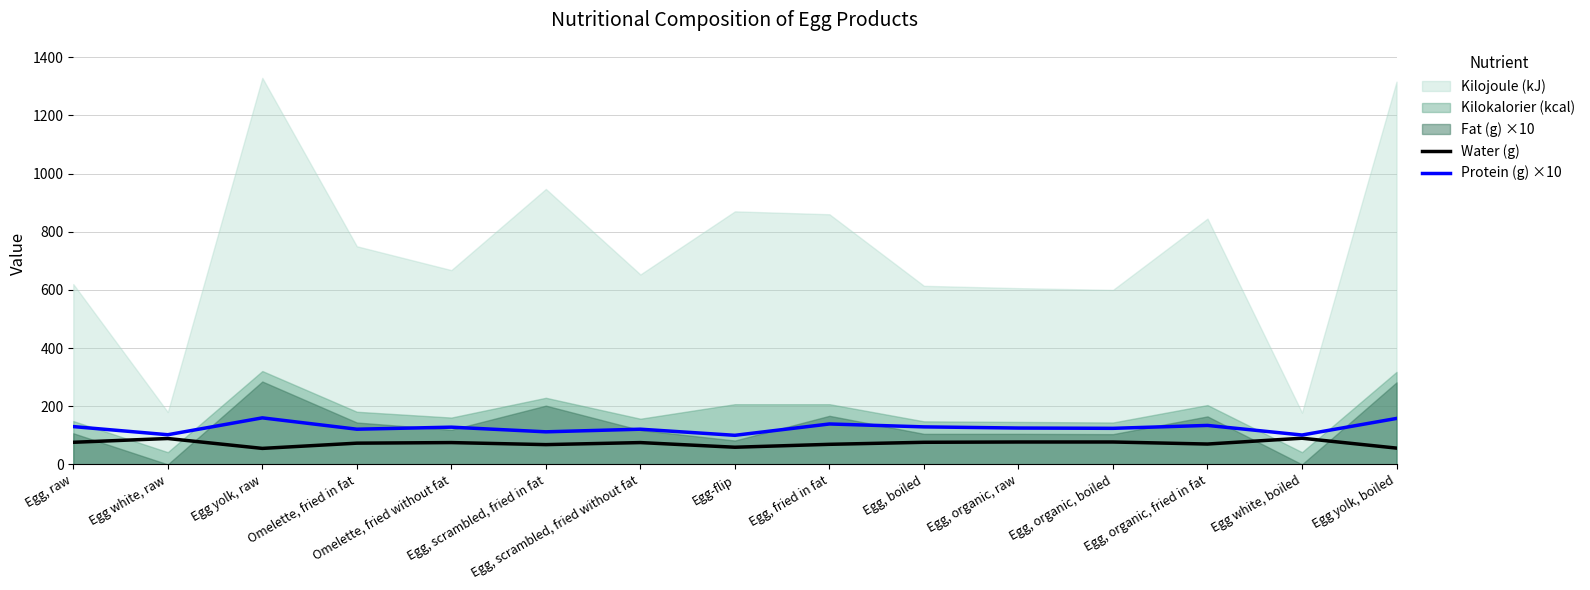

Between Egg white, raw and Egg, organic, boiled, which is larger?

Egg white, raw